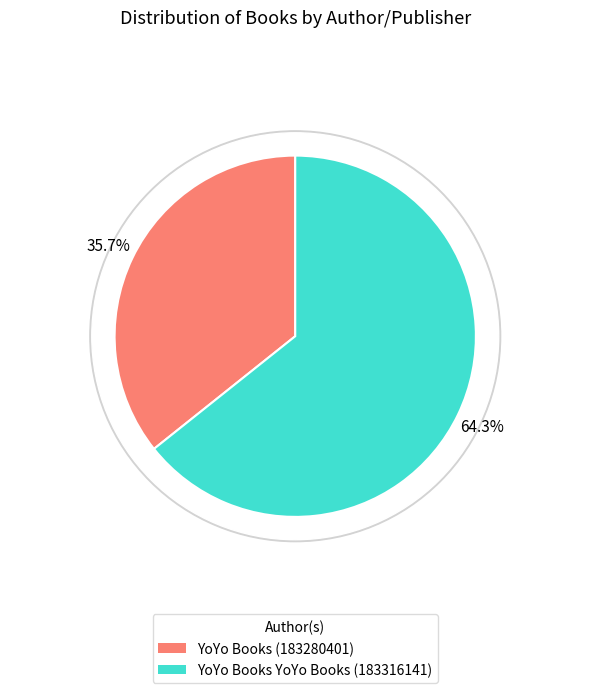

To the nearest percent, what is the combined percentage of YoYo Books YoYo Books (183316141) and YoYo Books (183280401)?

100%